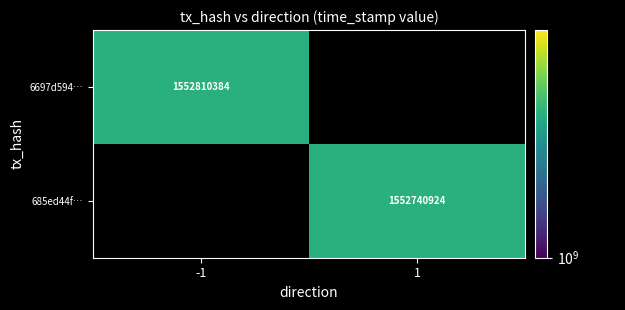

Is the value of 6697d594… at -1 greater than the value of 685ed44f… at 1?

Yes